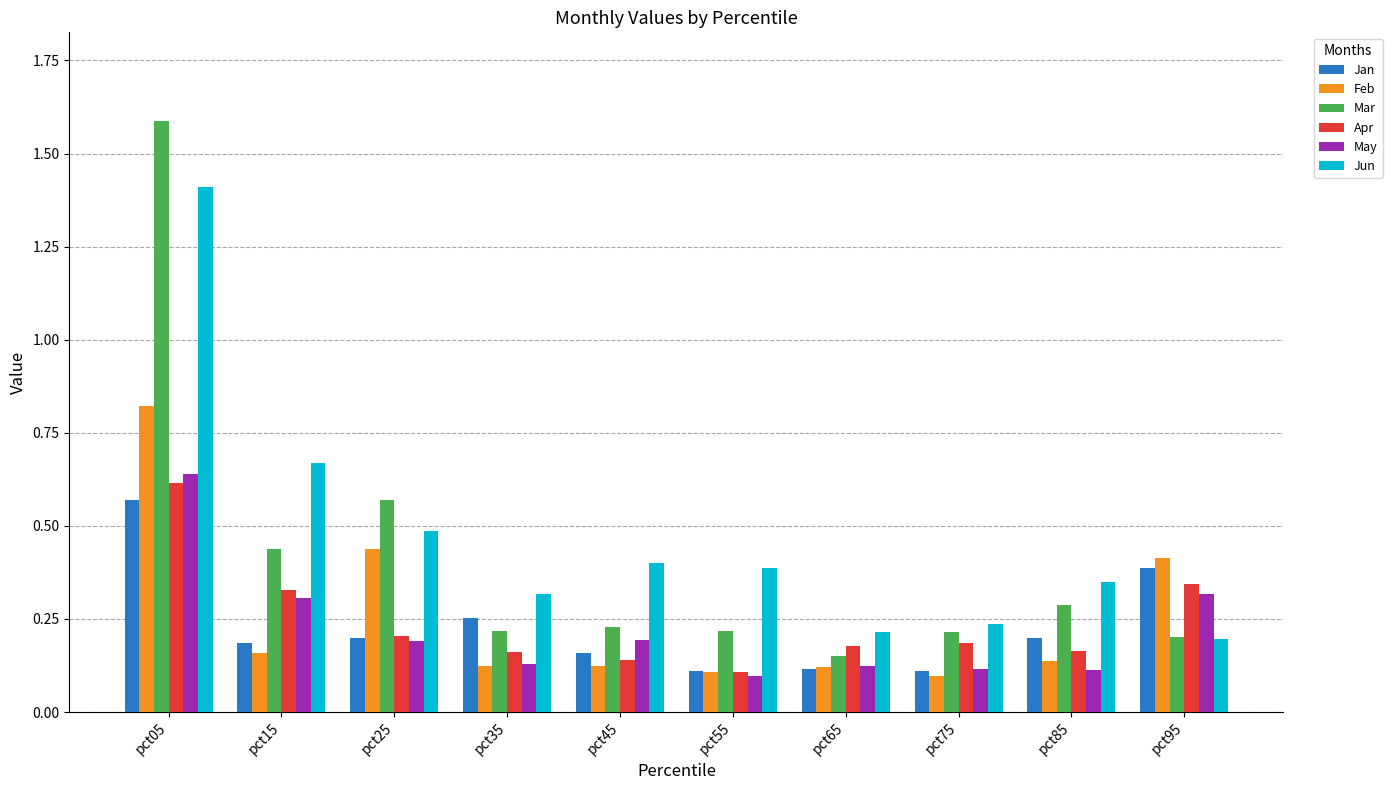

Count the Jan values in the range 0 to 1.

10